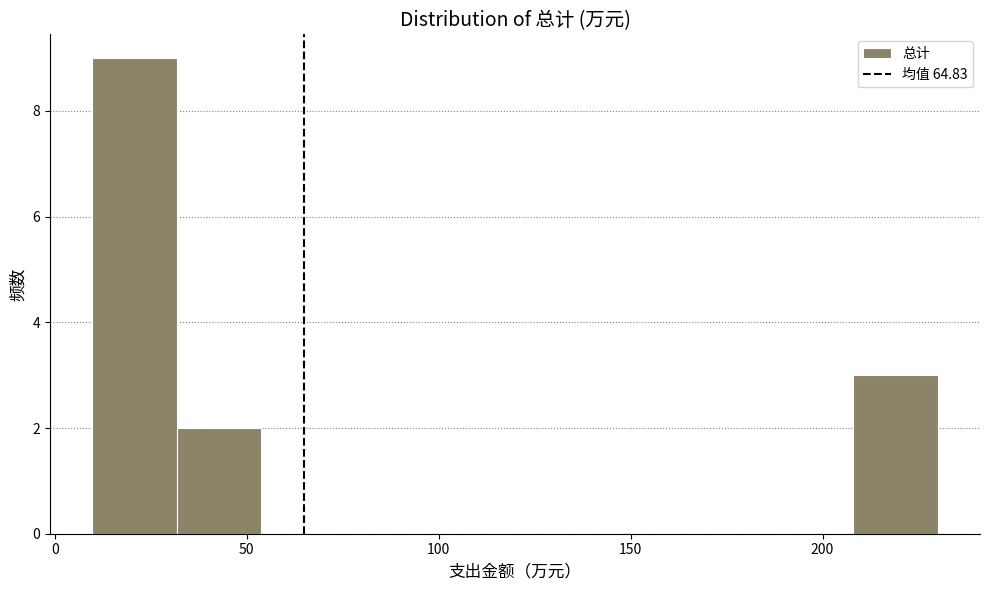

Which range on the x-axis has the tallest bar?

10 to 30